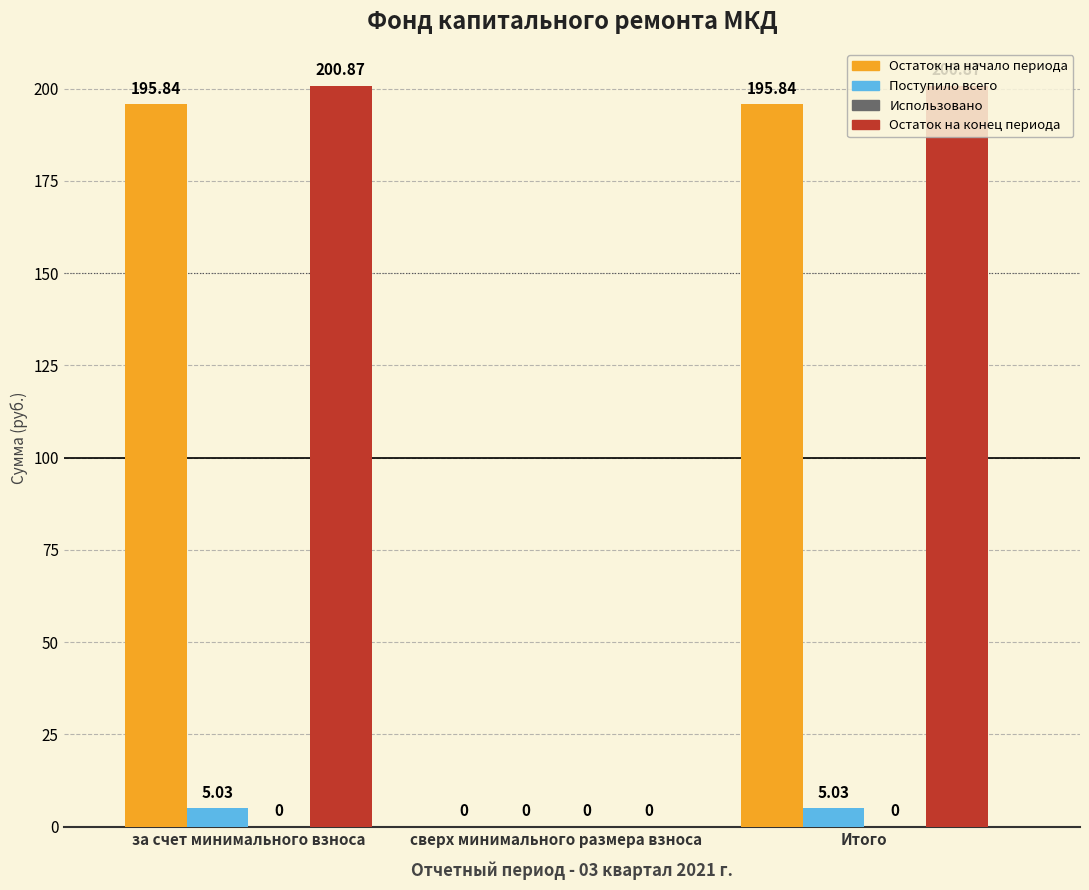

At which label is Остаток на начало периода closest to 97?

сверх минимального размера взноса